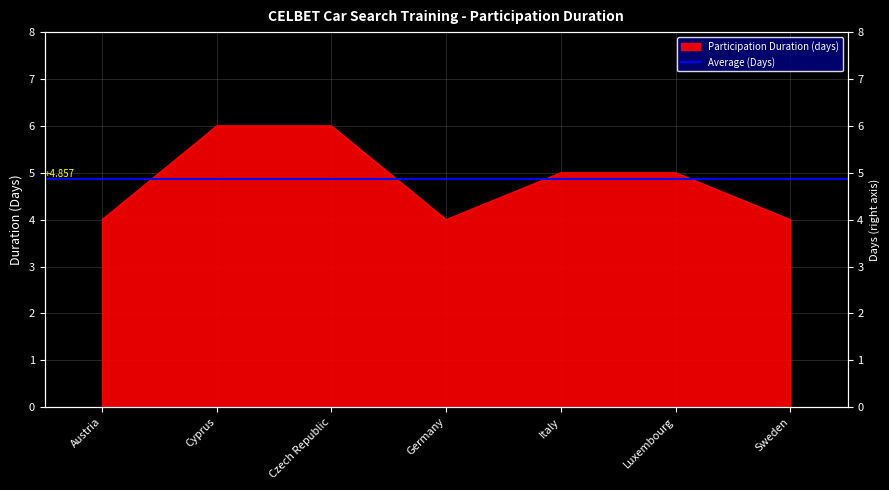

What is the value of the 3rd point from the left?

6